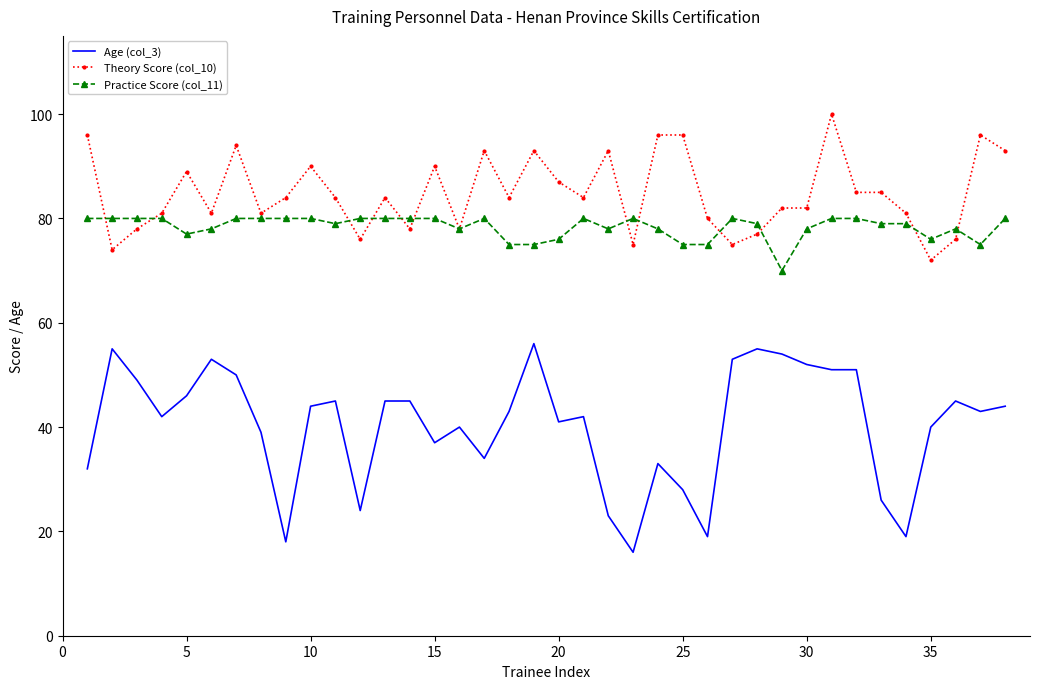

Rank the series by their maximum value, from lowest to highest.

Age (col_3), Practice Score (col_11), Theory Score (col_10)